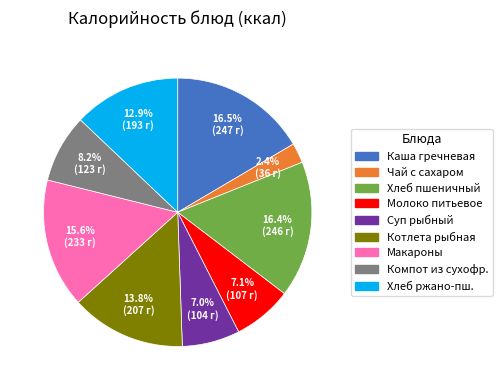

Is there any slice that represents more than half of the pie?

No